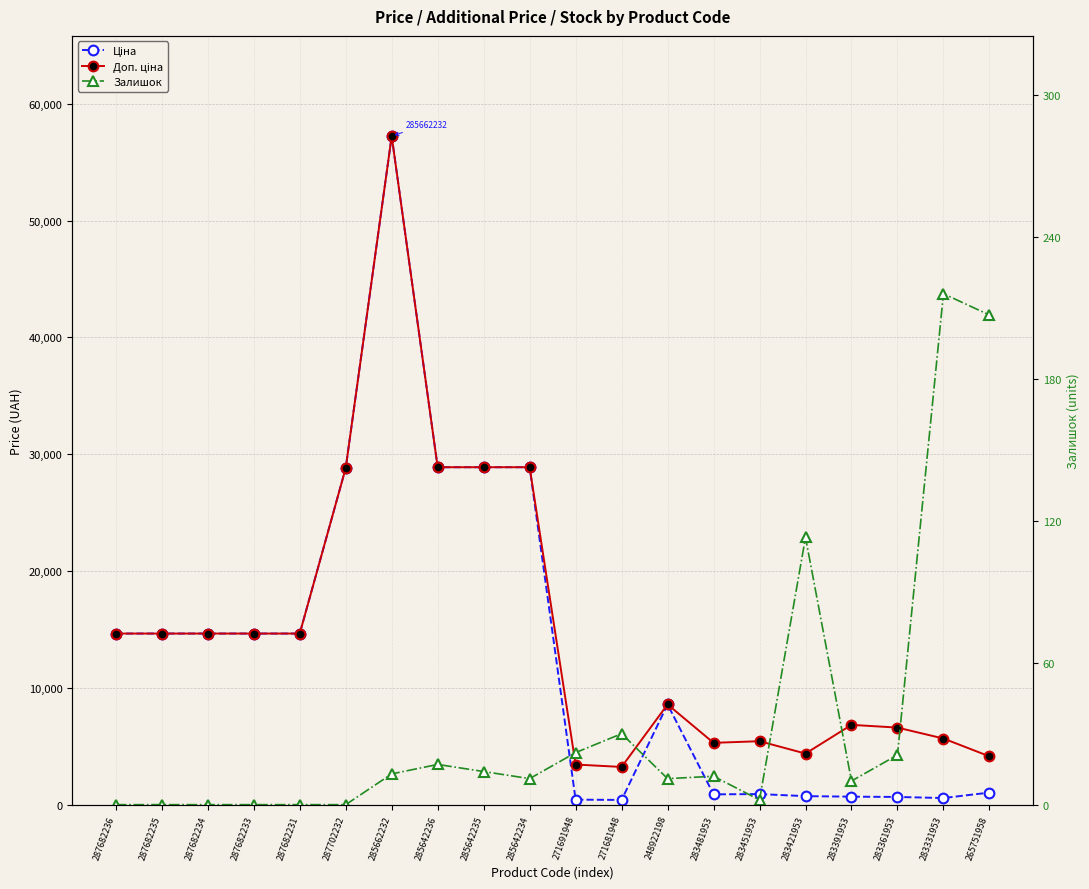

What is the total value across all series at 287702232?

57643.6